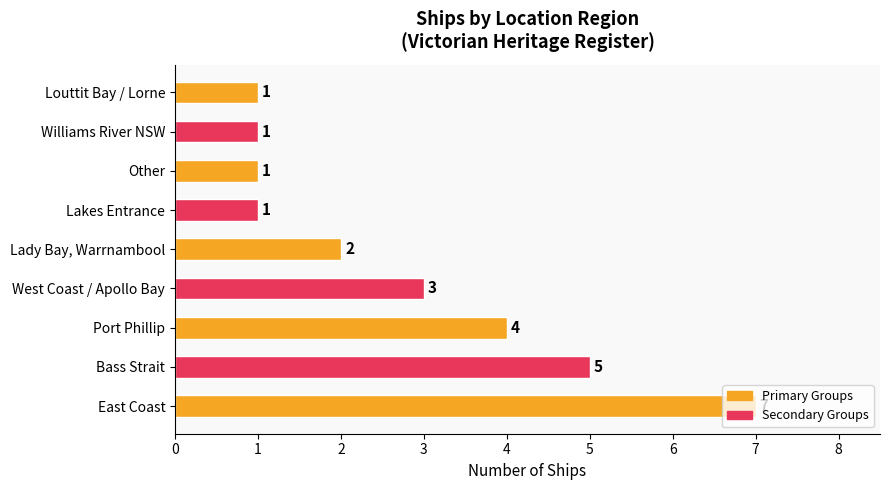

Between Port Phillip and East Coast, which is larger?

East Coast